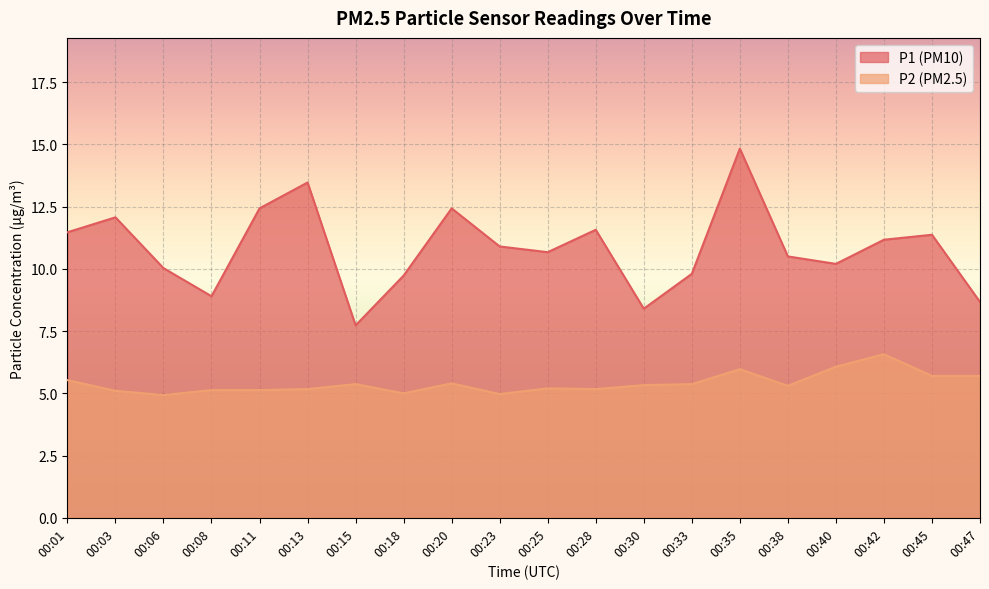

Rank the series at 00:11 from lowest to highest value.

P2, P1